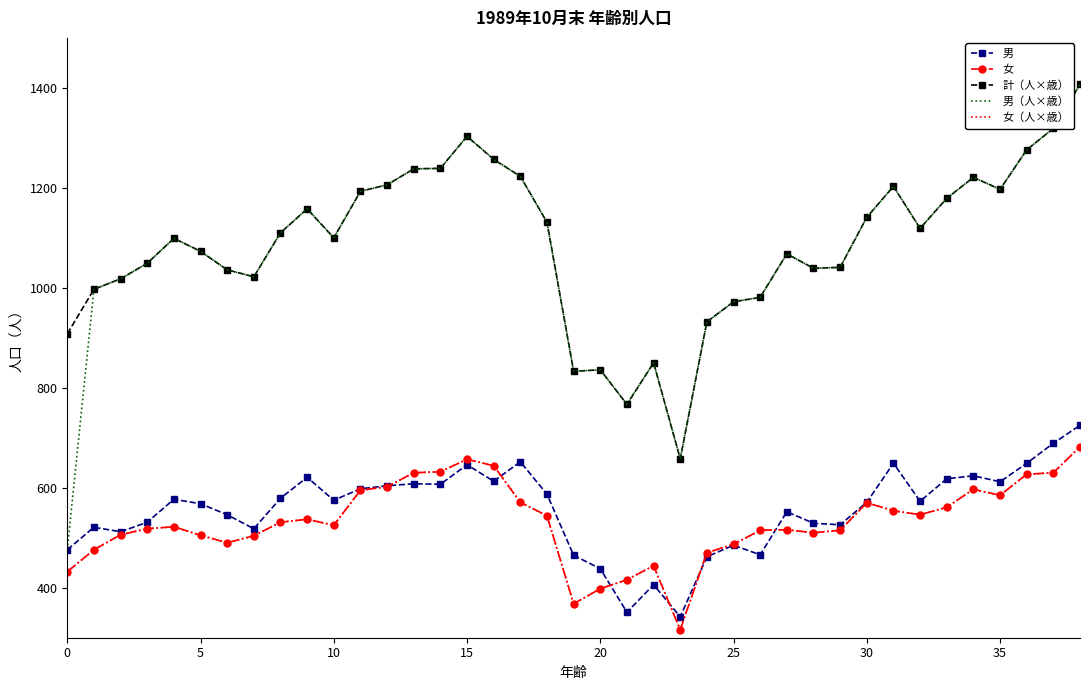

Does the chart have visible grid lines?

No